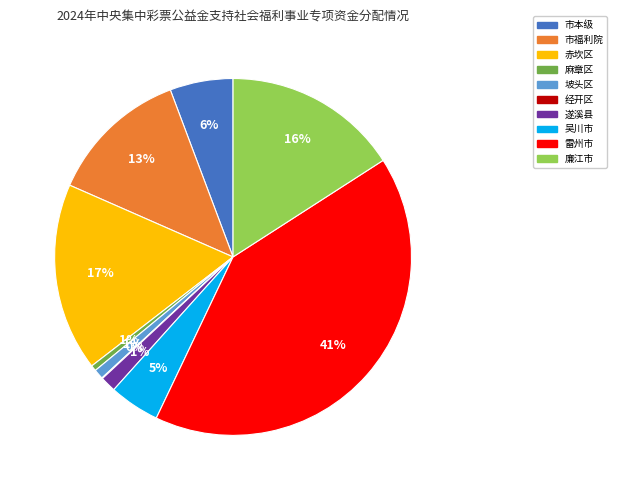

To the nearest percent, what is the difference between the largest and smallest slice percentages?

41%